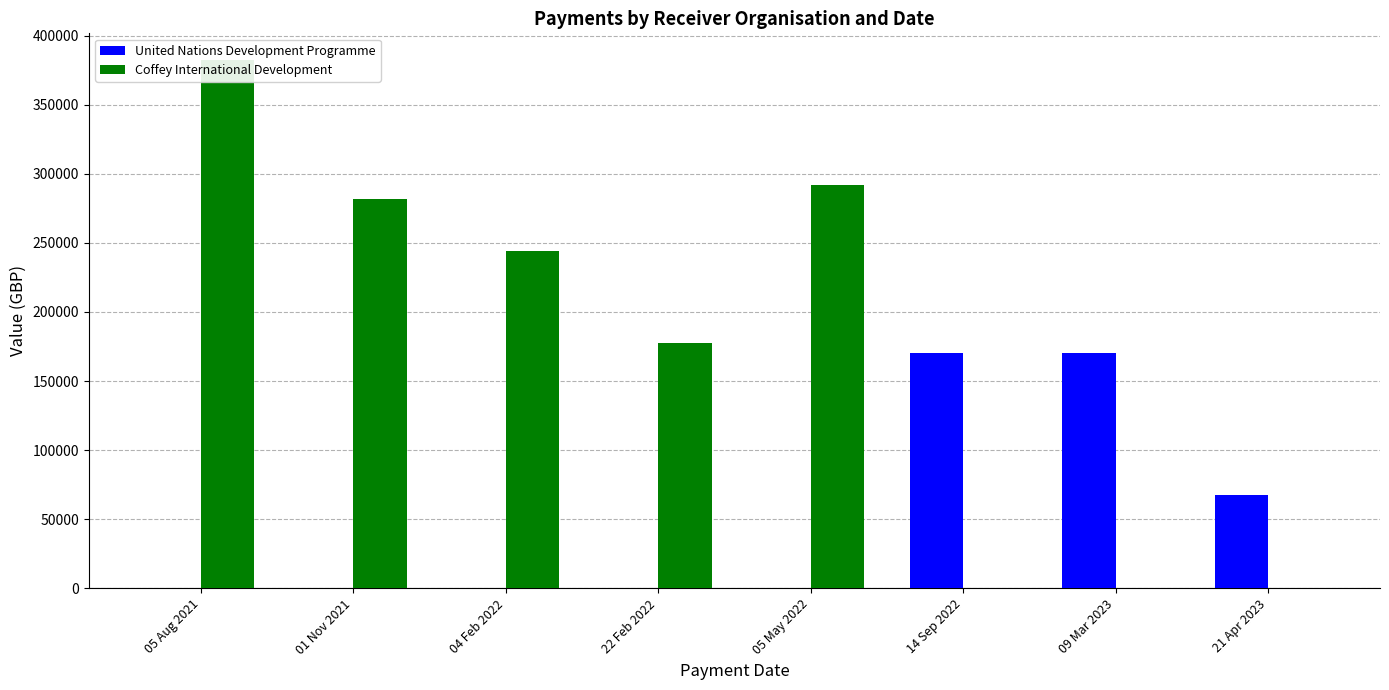

What is the total value across all series at 09 Mar 2023?

170000